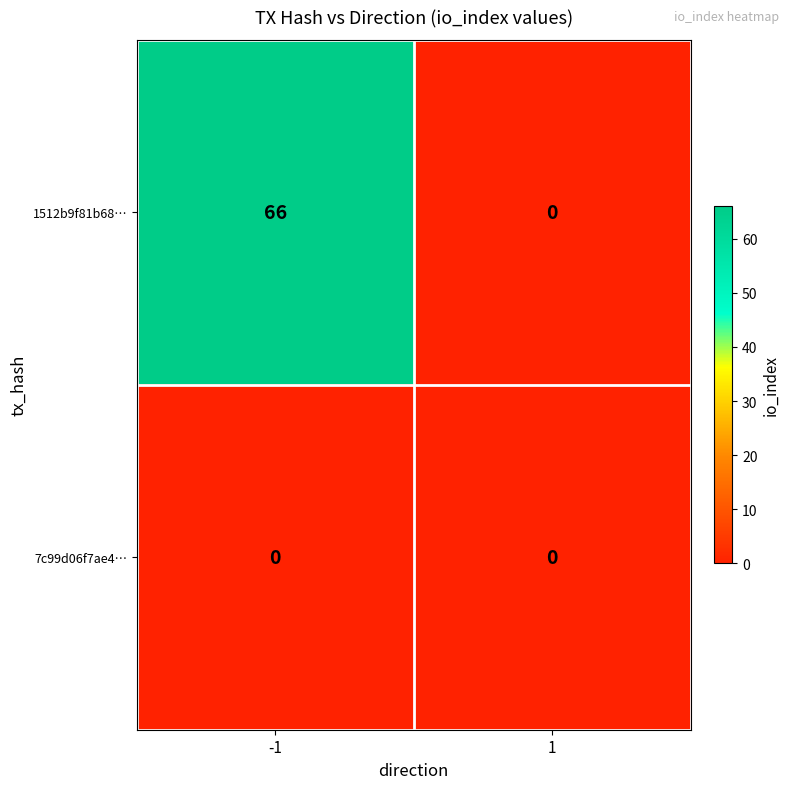

The value of 1512b9f81b68… at 1 is 0. True or false?

True